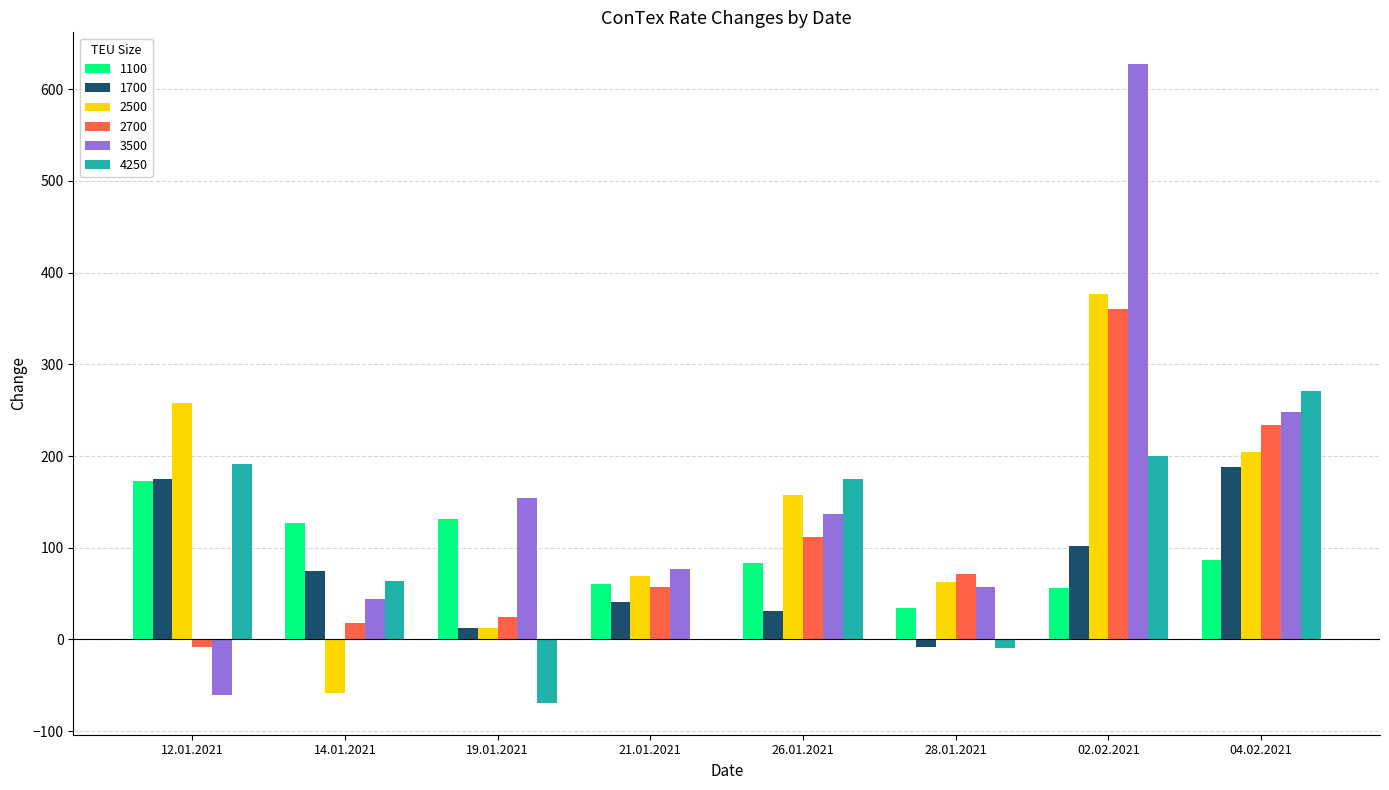

How many groups of bars are there?

8